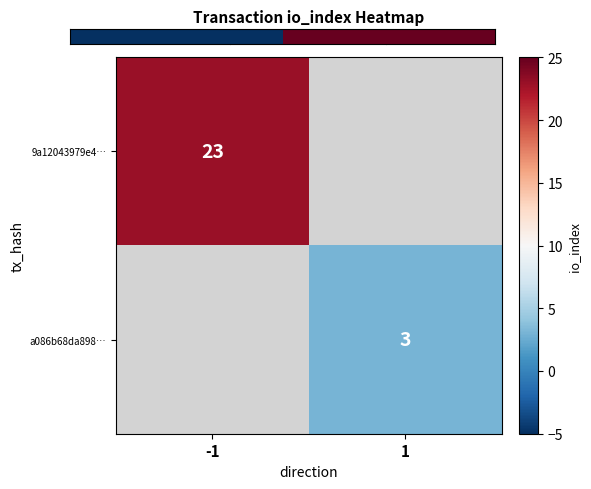

How many data points does each series have?

2